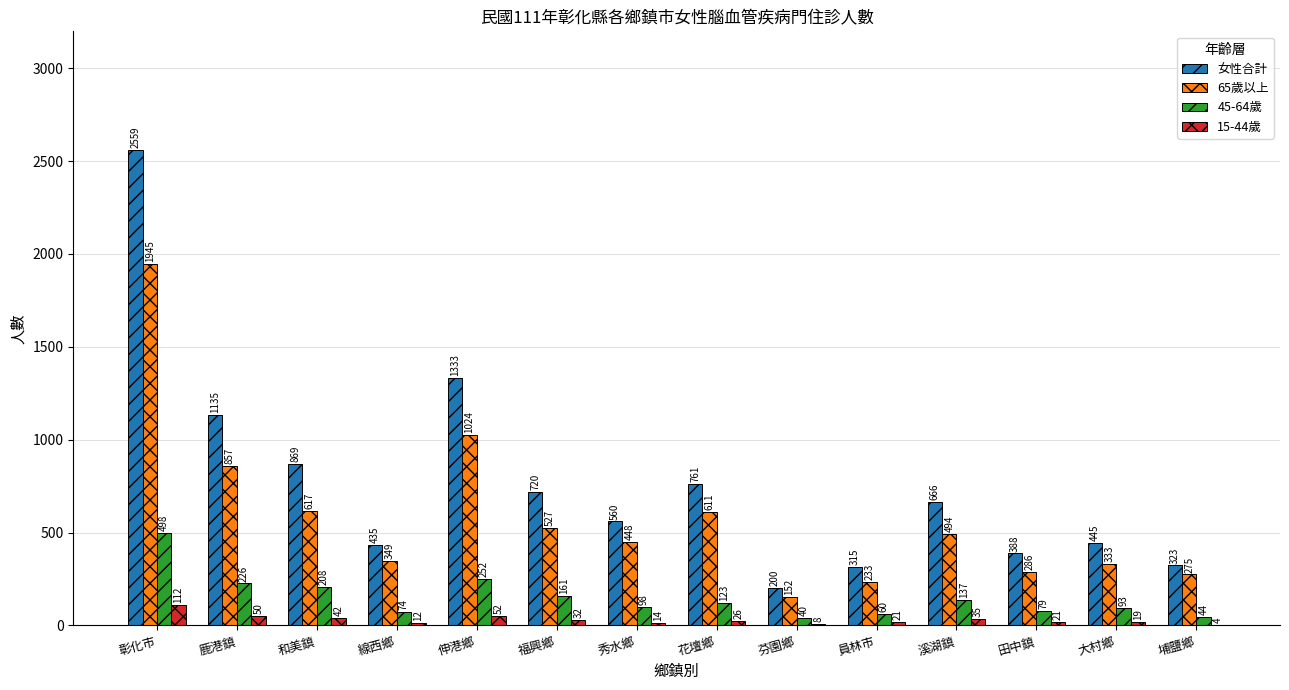

Which series changed the most between 彰化市 and 員林市?

女性合計